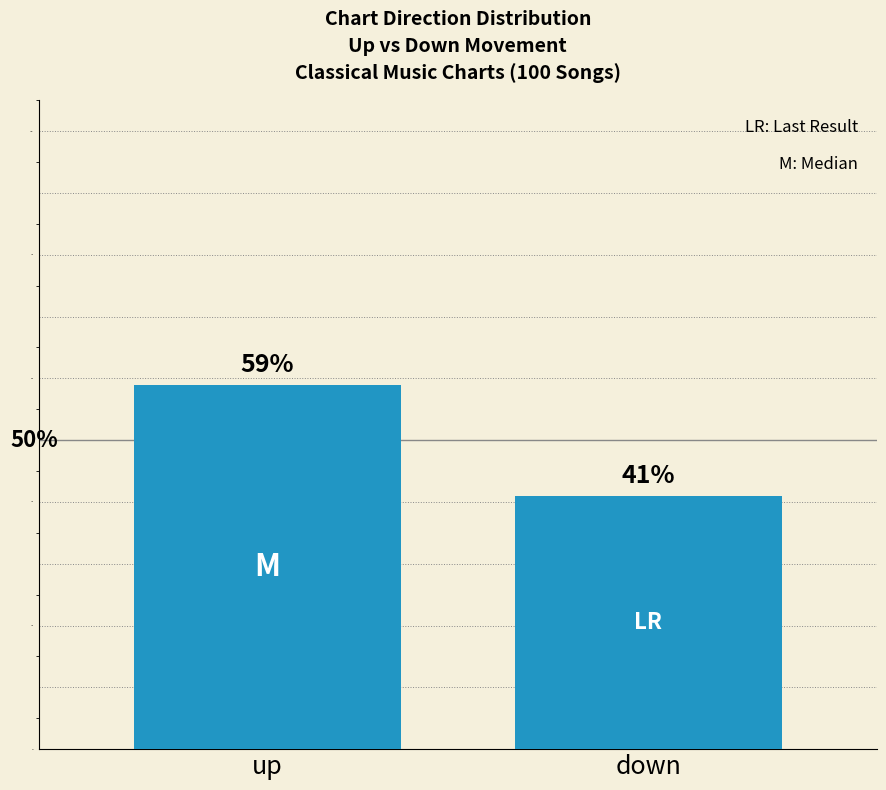

Count the values in the range 41 to 59.

2